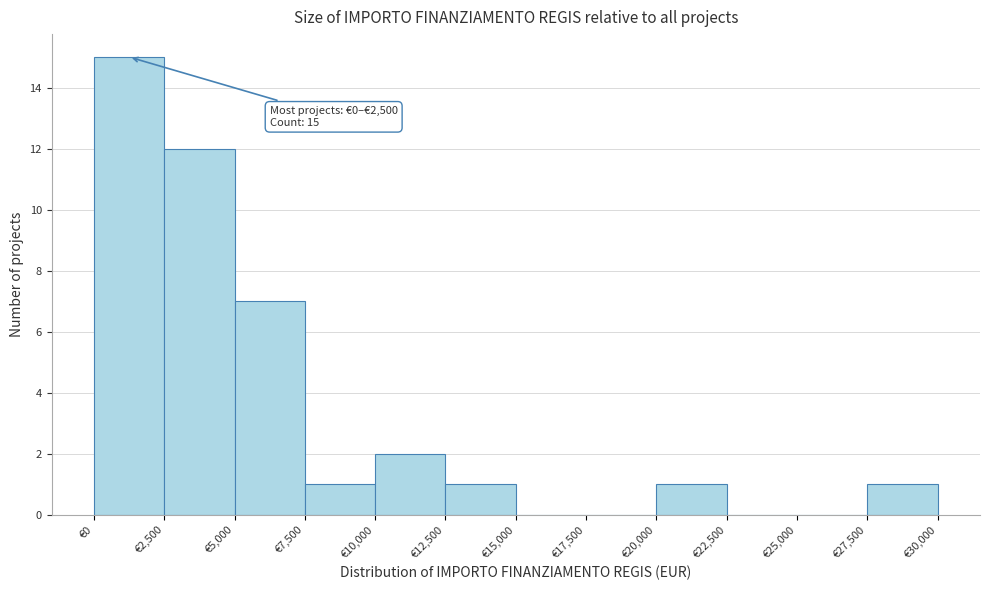

Over which range of the x-axis is the bar tallest?

0 to 2500